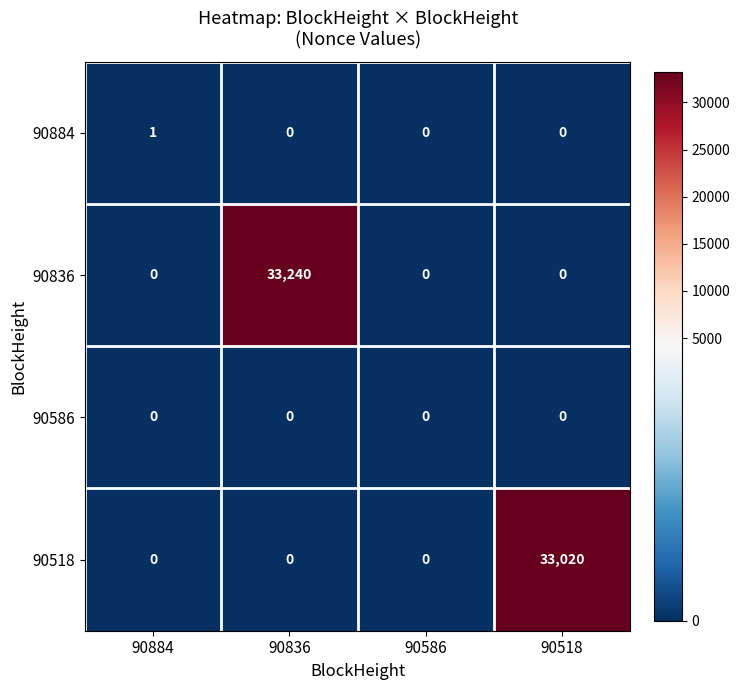

What is the difference between the maximum and second lowest values in the 90836 series?

33240